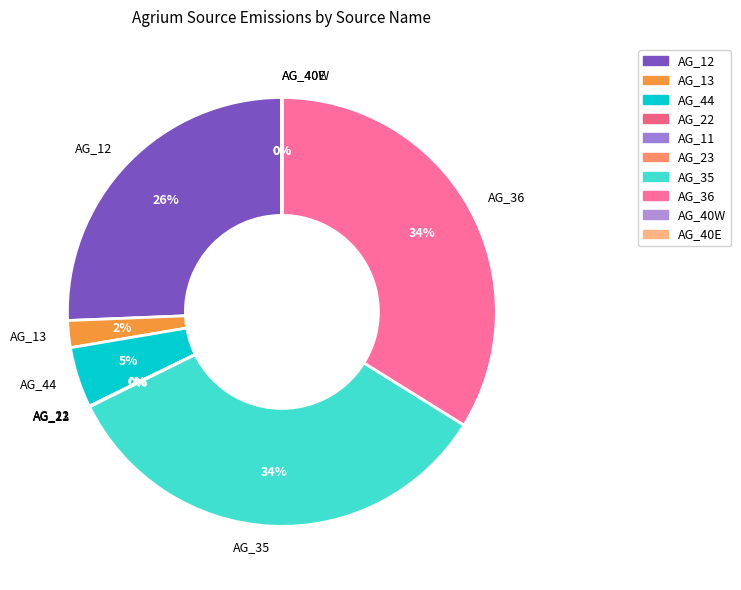

To the nearest percent, what percentage of the pie is AG_44?

5%